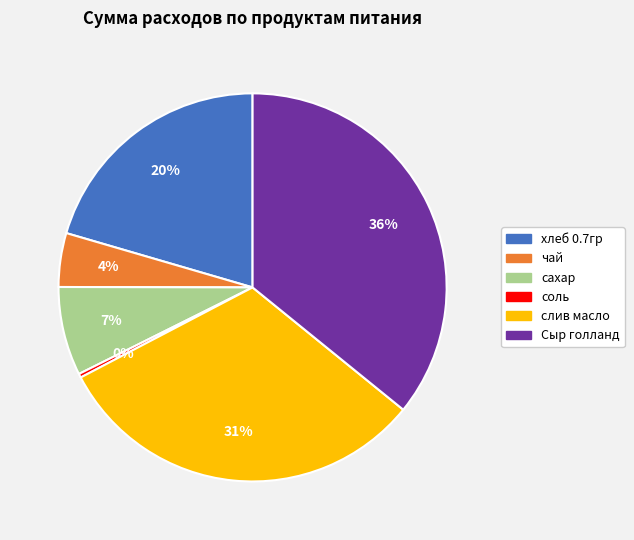

Rank the categories by value from lowest to highest.

соль, чай, сахар, хлеб 0.7гр, слив масло, Сыр голланд